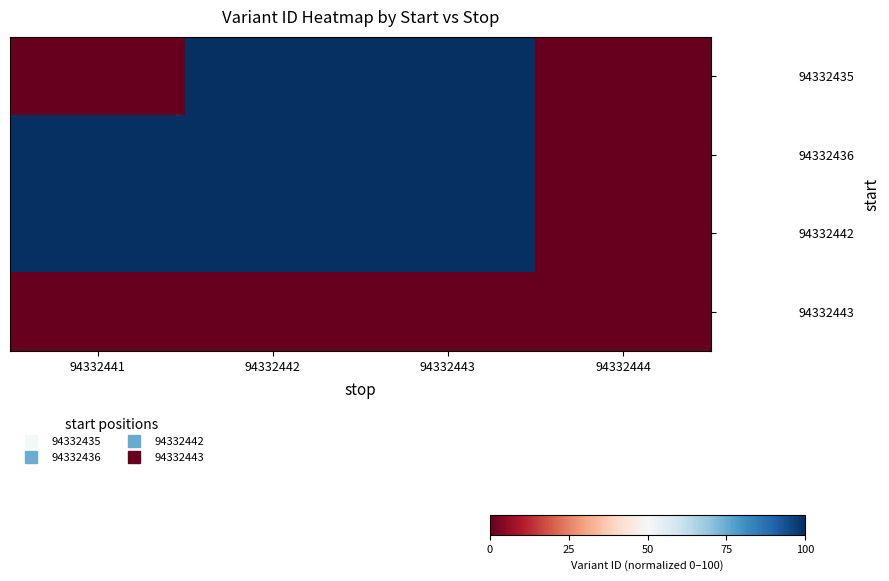

Rank the series at 94332443 from lowest to highest value.

94332443, 94332435, 94332436, 94332442